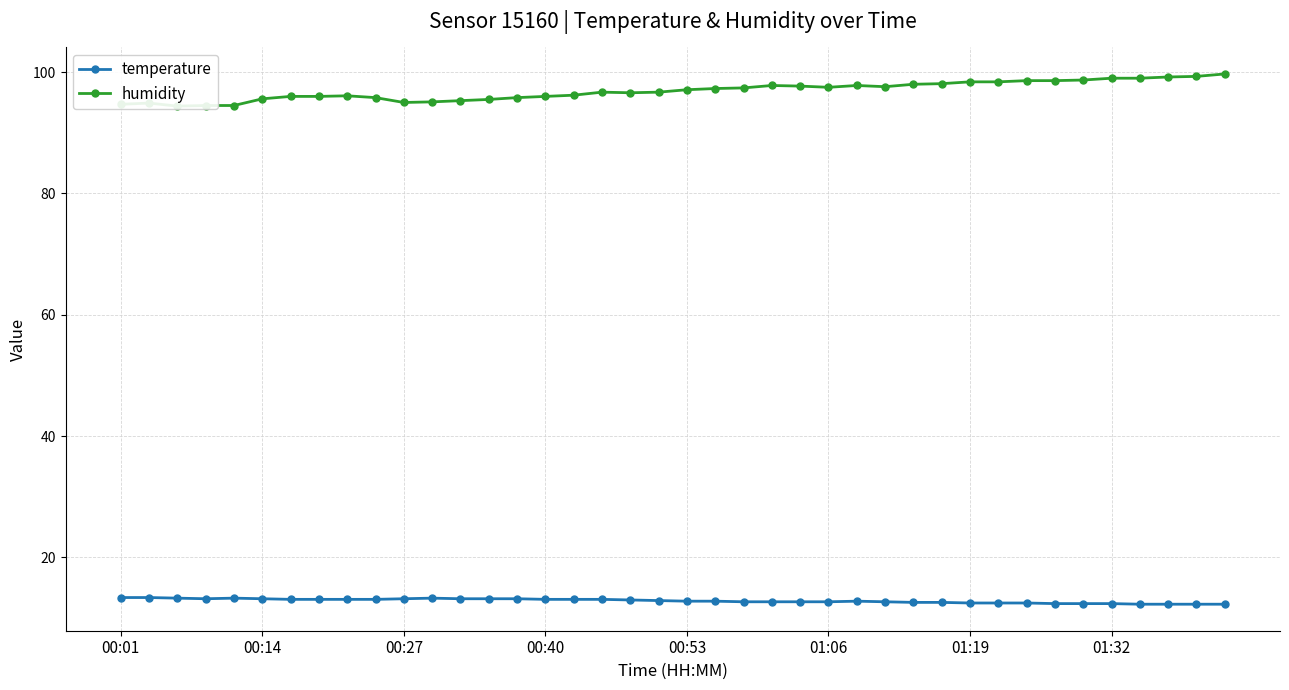

The value of temperature at 01:32 is 12.4. True or false?

True